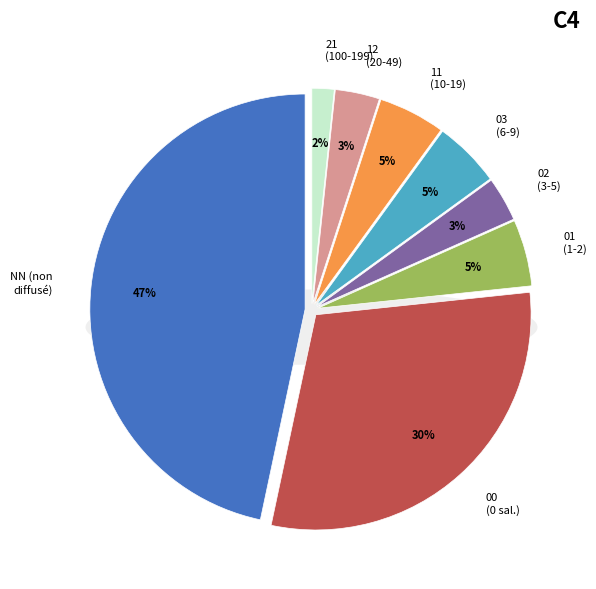

Does 02 account for over 50% of the chart?

No